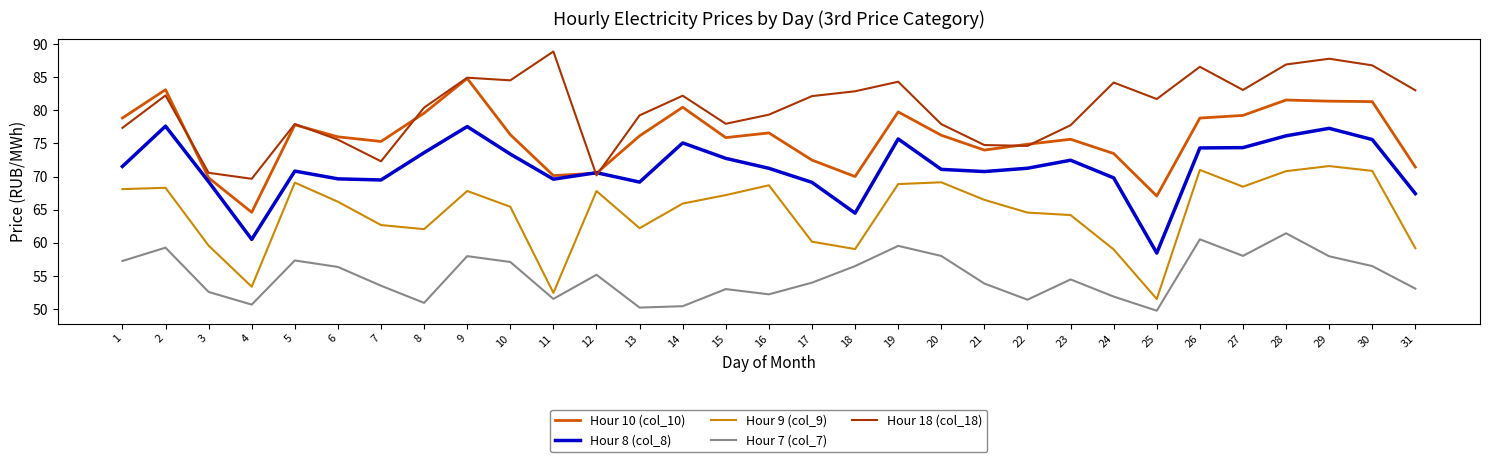

What is the spread (max minus min) of values at 31?

29.9